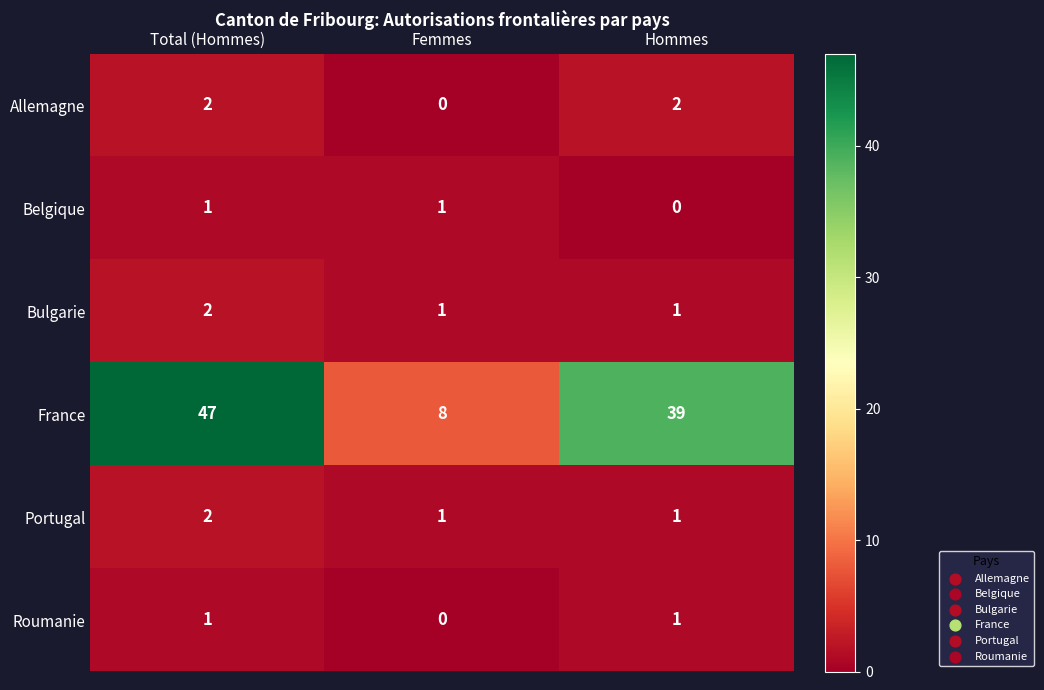

How many data points does each series have?

3